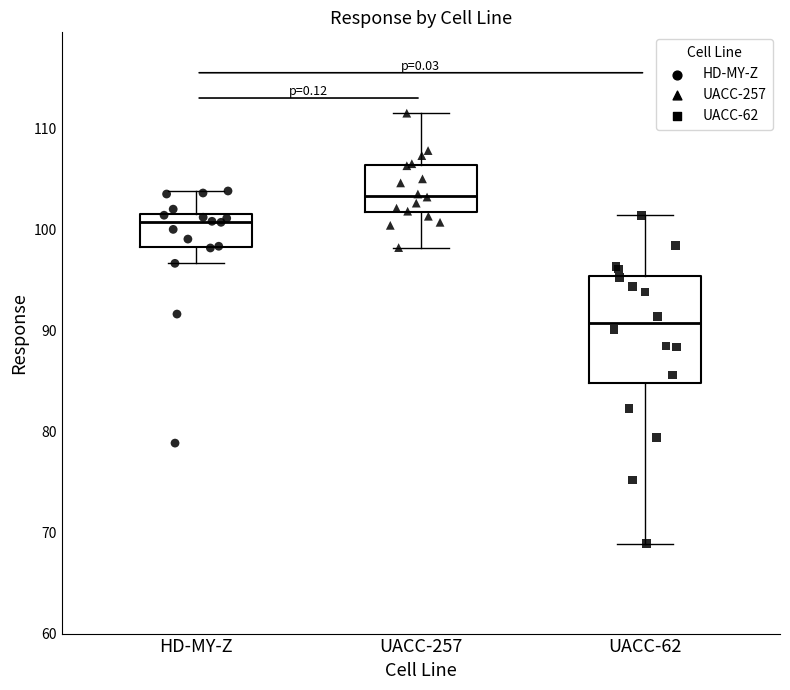

Which box is the tallest, from its lower edge to its upper edge?

UACC-62